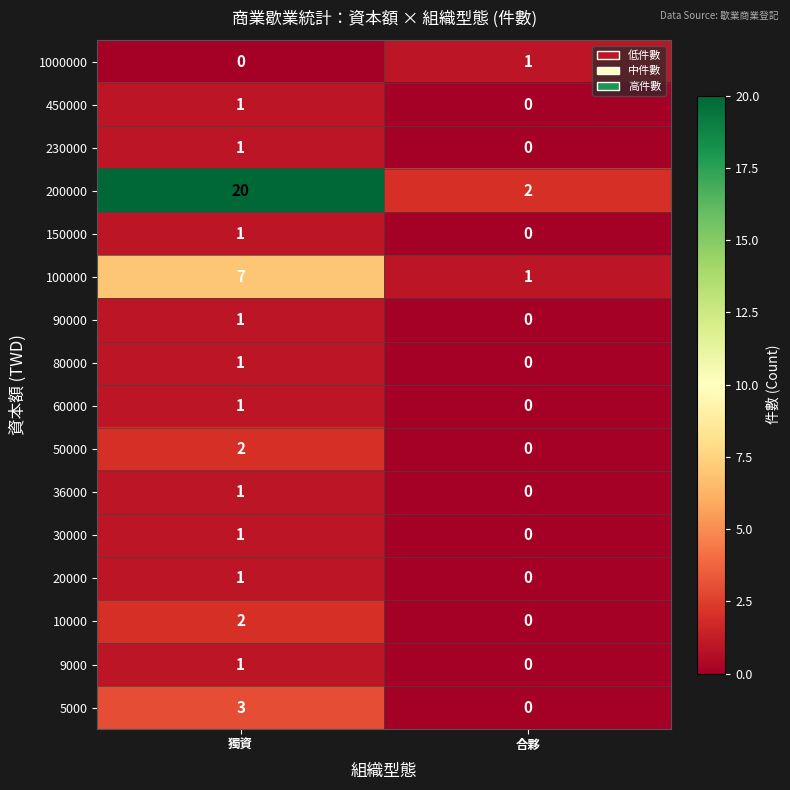

Which series has the widest spread of values?

200000